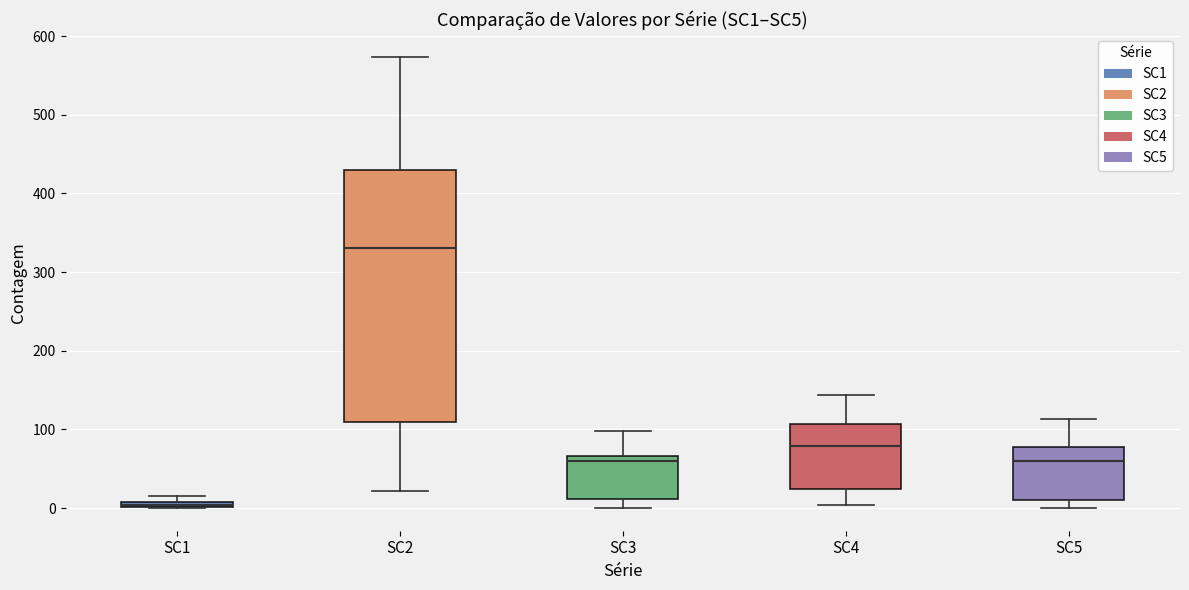

Where is the upper edge of the box for SC4 on the y-axis? The values are not printed on the chart, so give them approximately, as read against the axis.

110